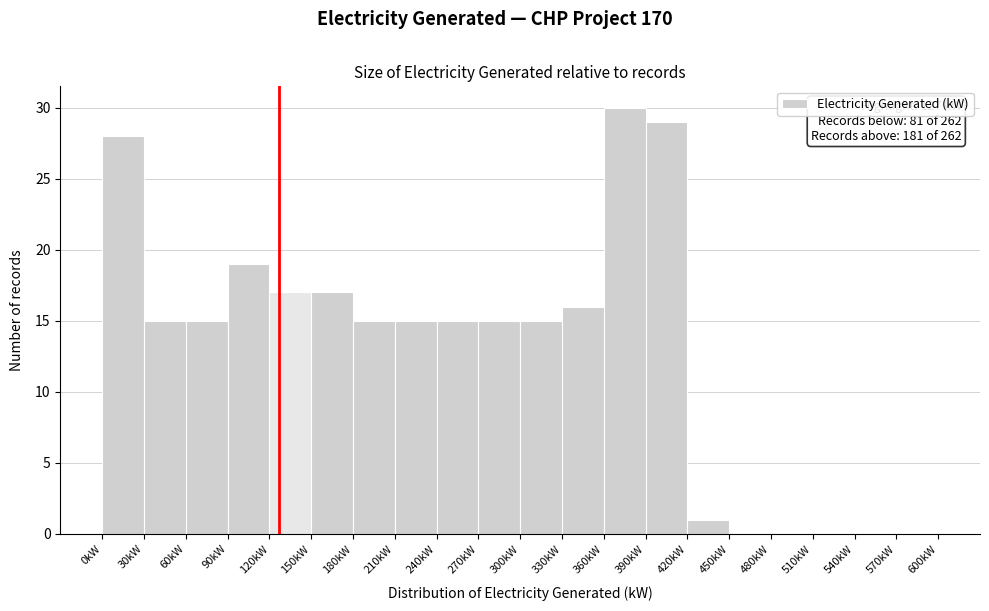

Over which range of the x-axis is the bar tallest?

360 to 390